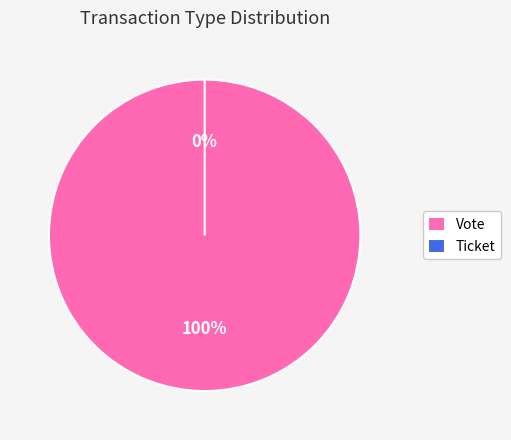

Rank the categories by value from highest to lowest.

Vote, Ticket